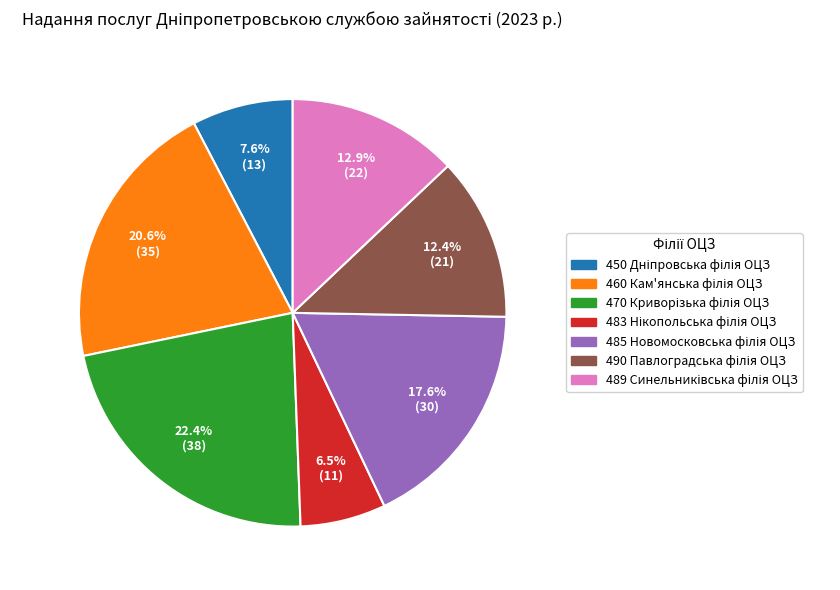

Is there a majority slice in this chart?

No